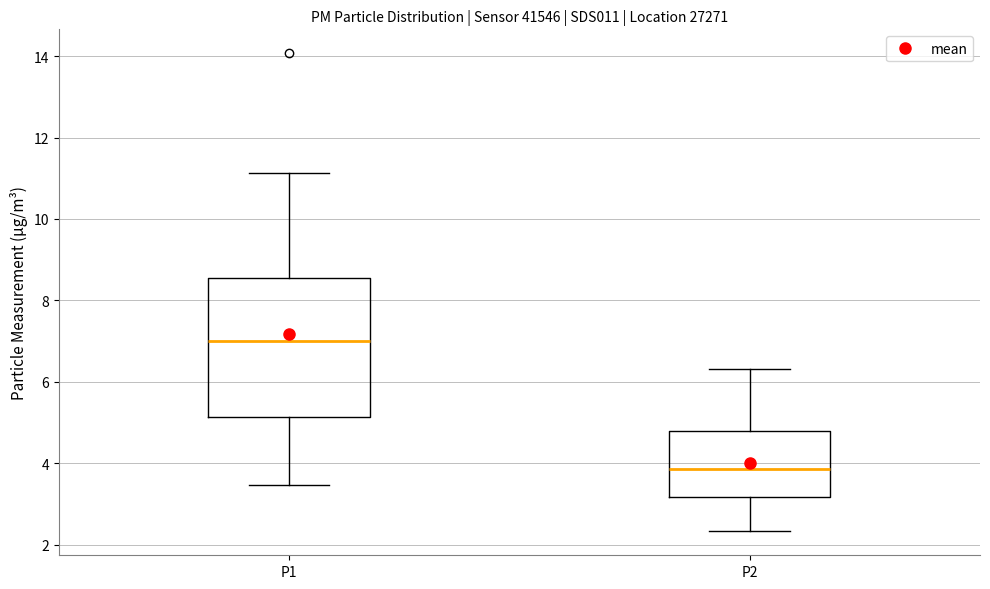

Where does the lower whisker of the box for P2 end on the y-axis? The values are not printed on the chart, so give them approximately, as read against the axis.

2.4